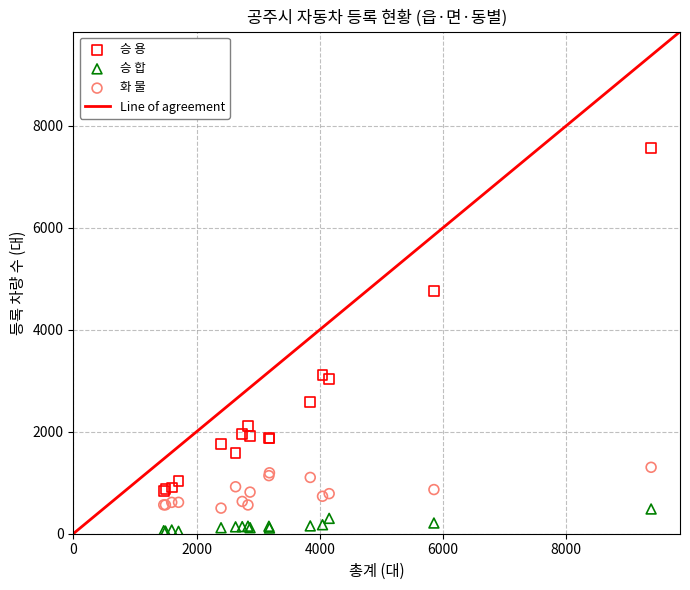

In the 승 용 series, what Y value is closest to 4203?

4753